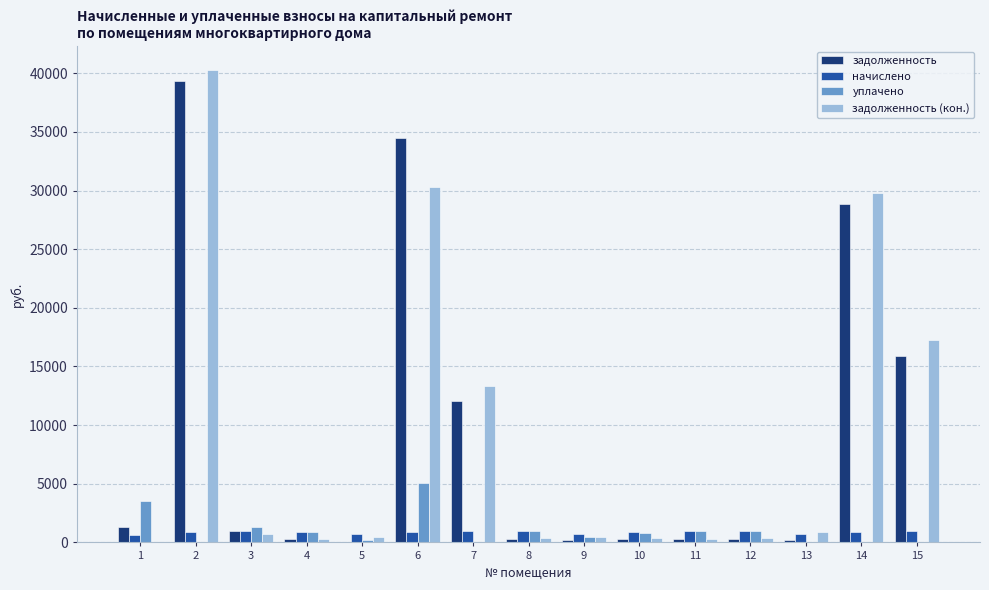

What is the maximum value shown in the chart?

40306.8